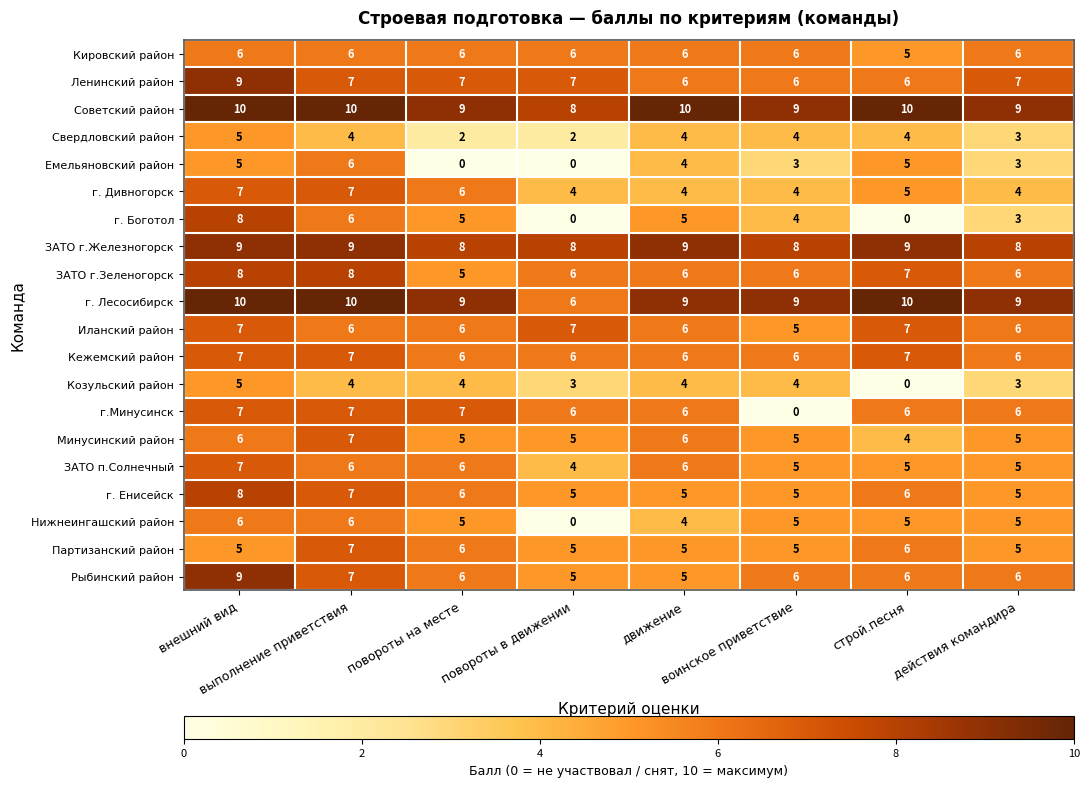

Which series has the largest total across all categories?

Советский район